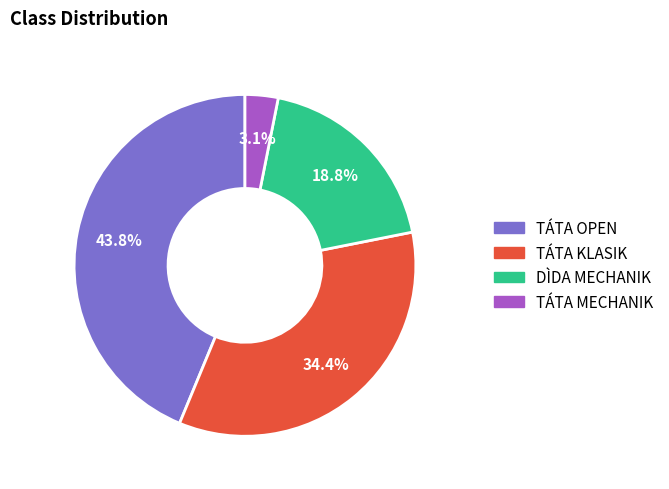

To the nearest percent, what portion does TÁTA MECHANIK represent?

3%